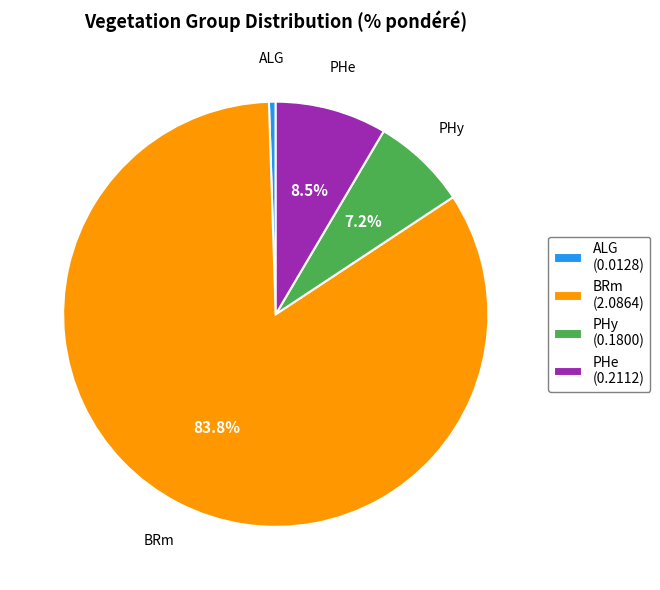

To the nearest percent, what percentage of the pie is PHy?

7%